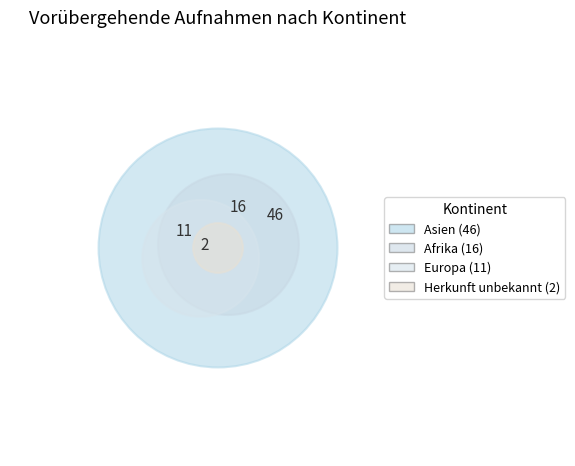

Does Amerika represent more than half of the total?

No